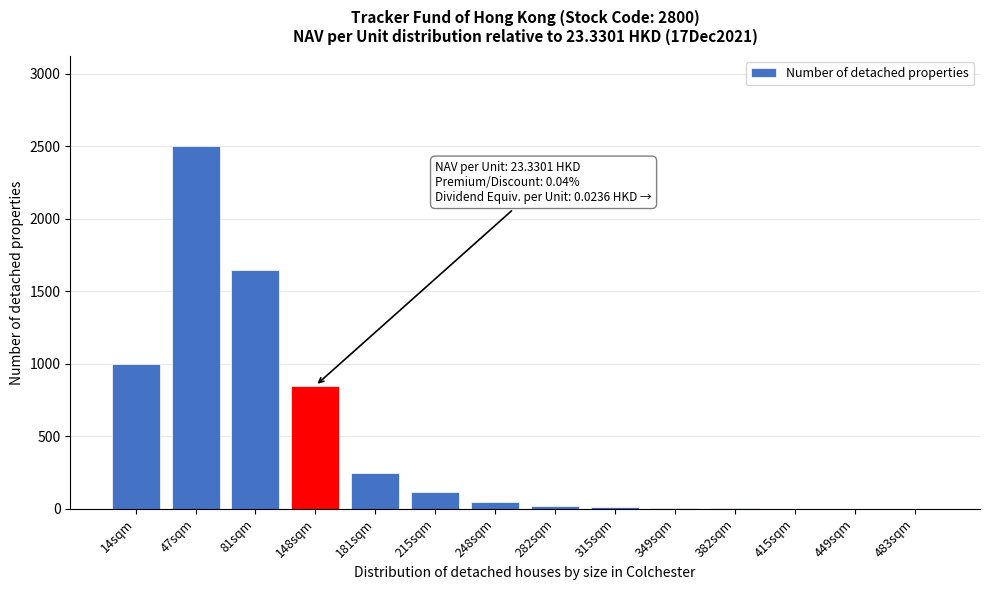

What is the ratio of the value at 14sqm to the value at 215sqm?

8.3